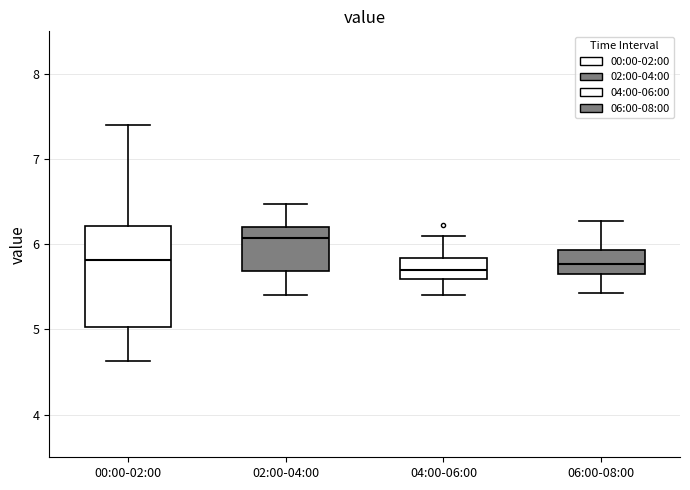

Which box has the highest median line?

02:00-04:00